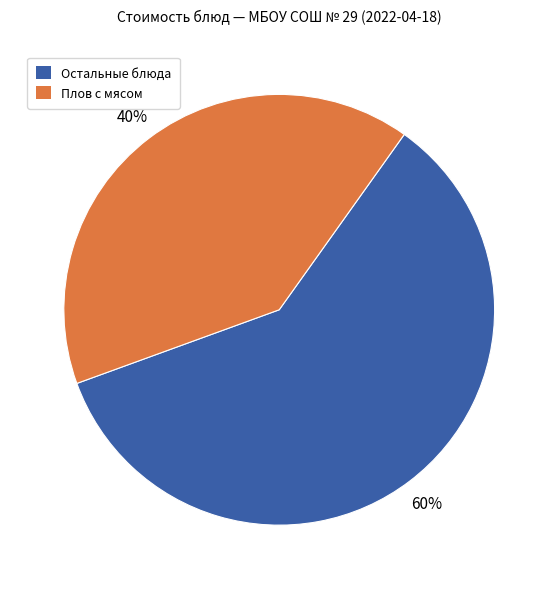

Is there a majority slice in this chart?

Yes